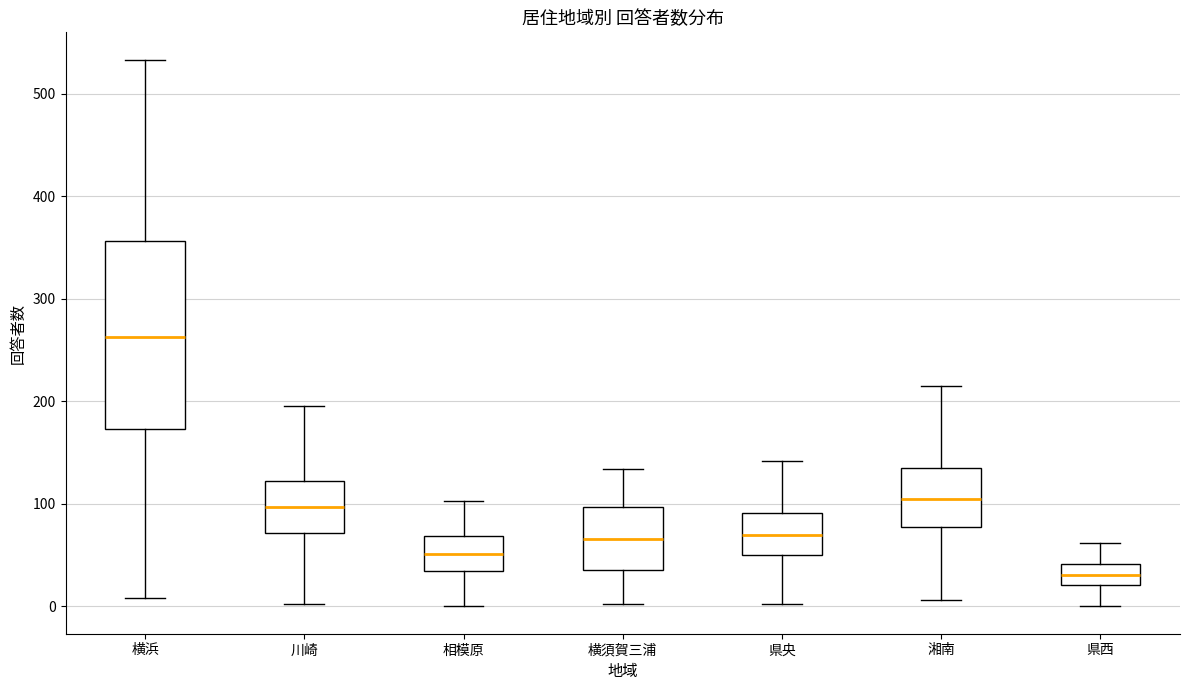

Which box is the tallest, from its lower edge to its upper edge?

横浜